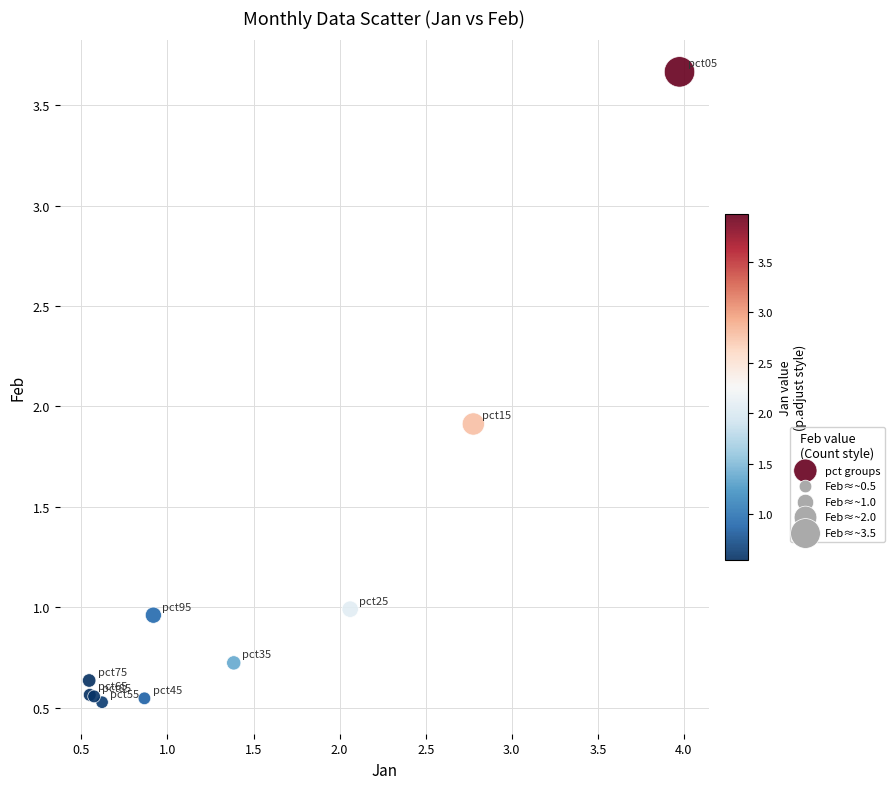

What Y value in the scatter plot is closest to 2?

1.9